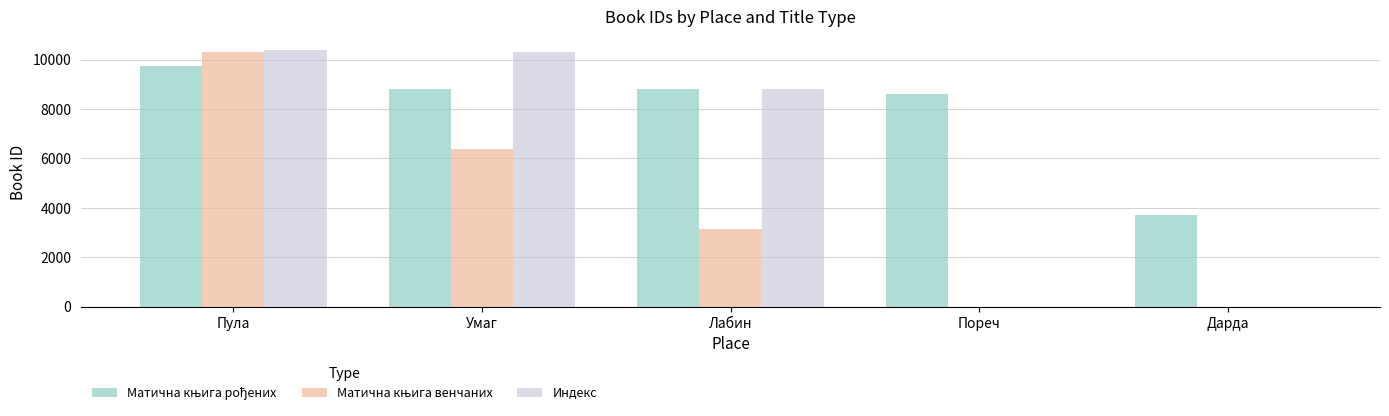

Where is Индекс nearest to the value 5200?

Лабин